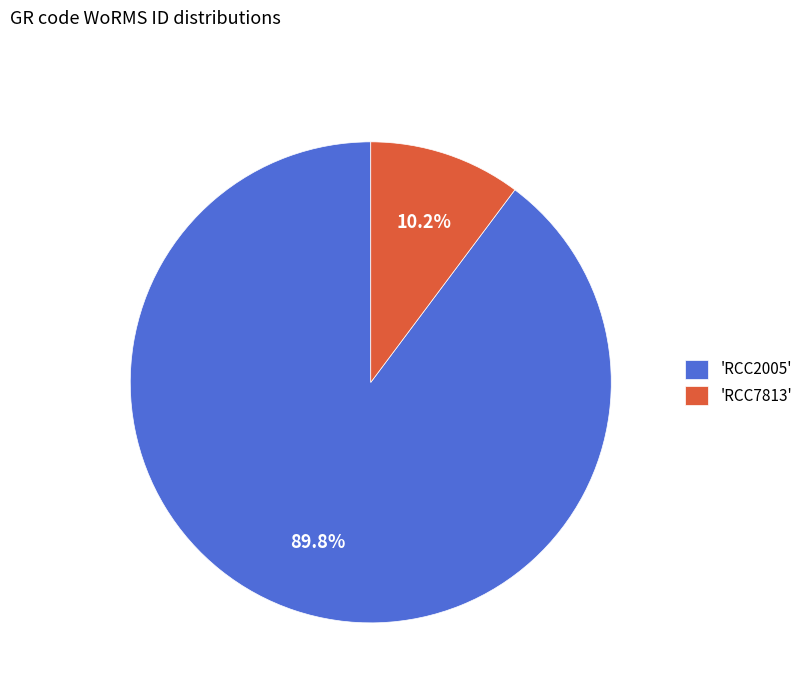

Combined, do 'RCC7813' and 'RCC2005' account for over 50%?

Yes